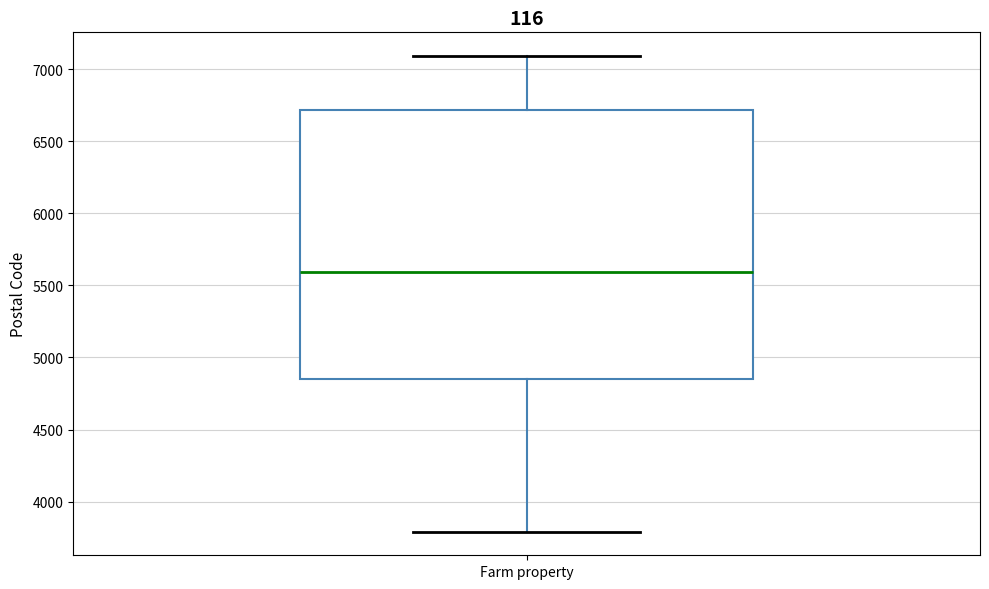

Read this box plot against the y-axis: the position of the median line, the range covered by the box, and the ends of both whiskers. The values are not printed on the chart, so give them approximately, as read against the axis.

median 5600, box 4850 to 6700, whiskers 3800 to 7100